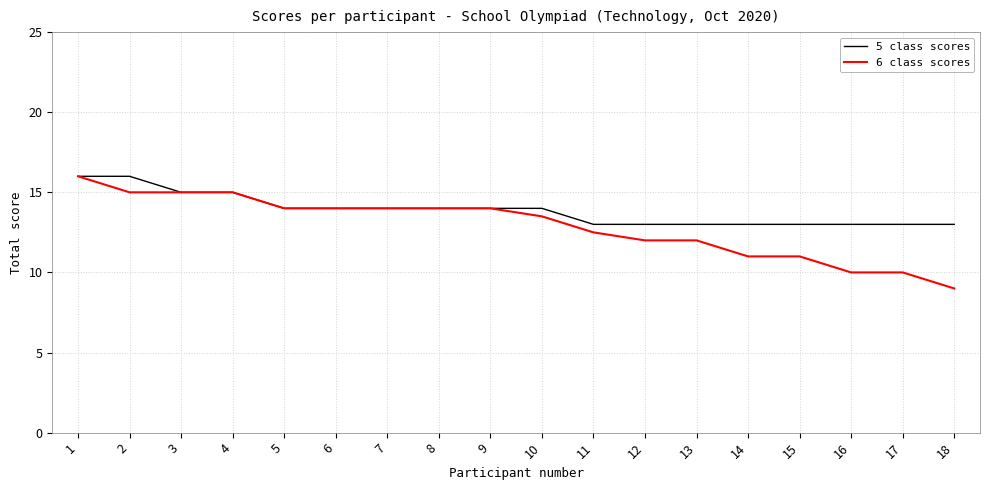

Which series has the largest total across all categories?

5 class scores